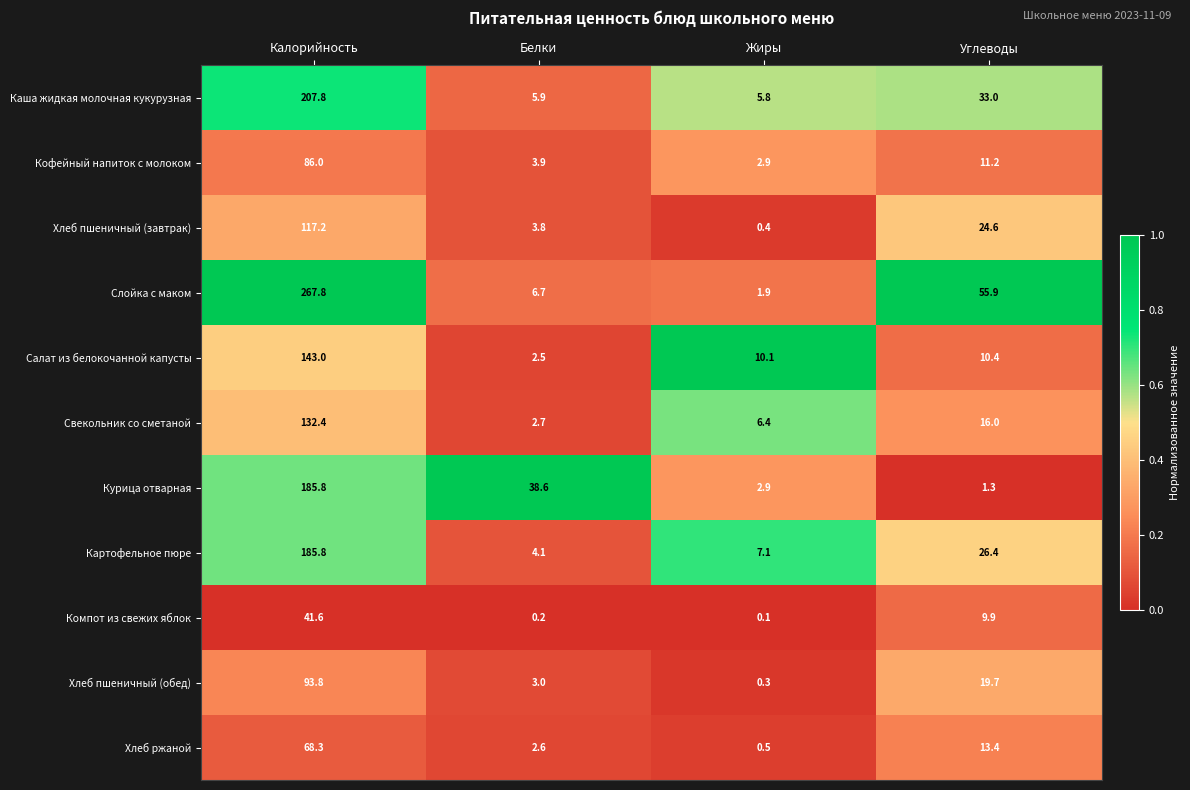

At Углеводы, list the series in order from smallest to largest.

Курица отварная, Компот из свежих яблок, Салат из белокочанной капусты, Кофейный напиток с молоком, Хлеб ржаной, Свекольник со сметаной, Хлеб пшеничный (обед), Хлеб пшеничный (завтрак), Картофельное пюре, Каша жидкая молочная кукурузная, Слойка с маком